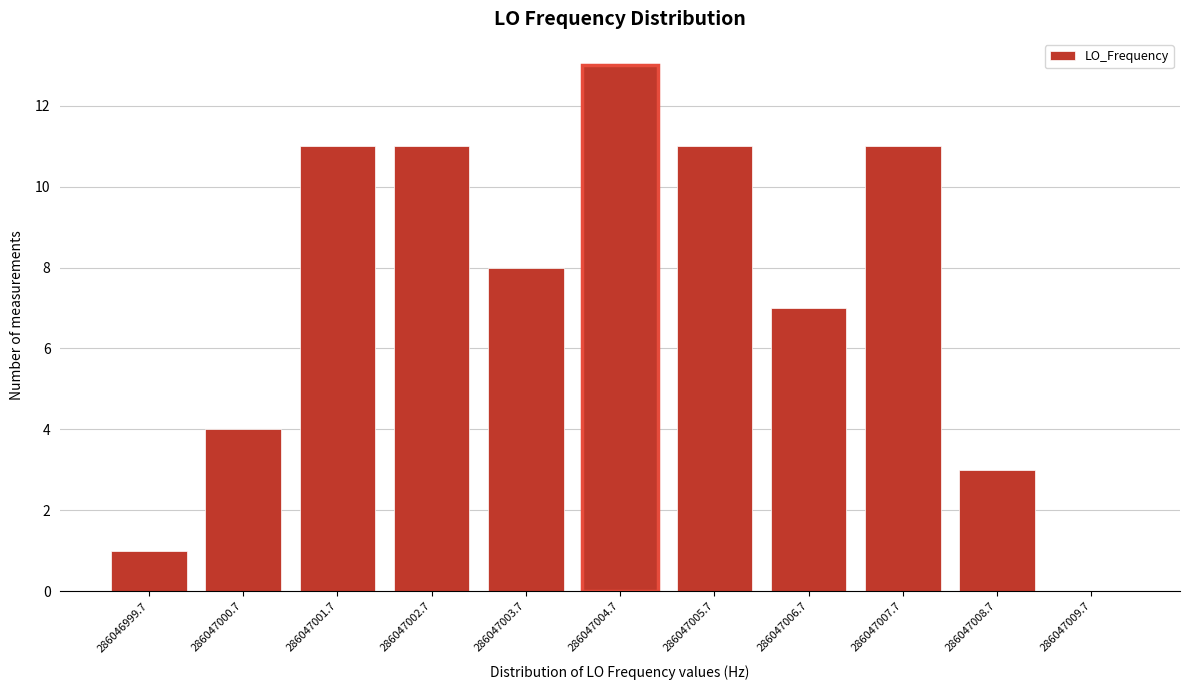

Reading left to right, extract all data points from this chart.

286046999.7=1	286047000.7=4	286047001.7=11	286047002.7=11	286047003.7=8	286047004.7=13	286047005.7=11	286047006.7=7	286047007.7=11	286047008.7=3	286047009.7=0